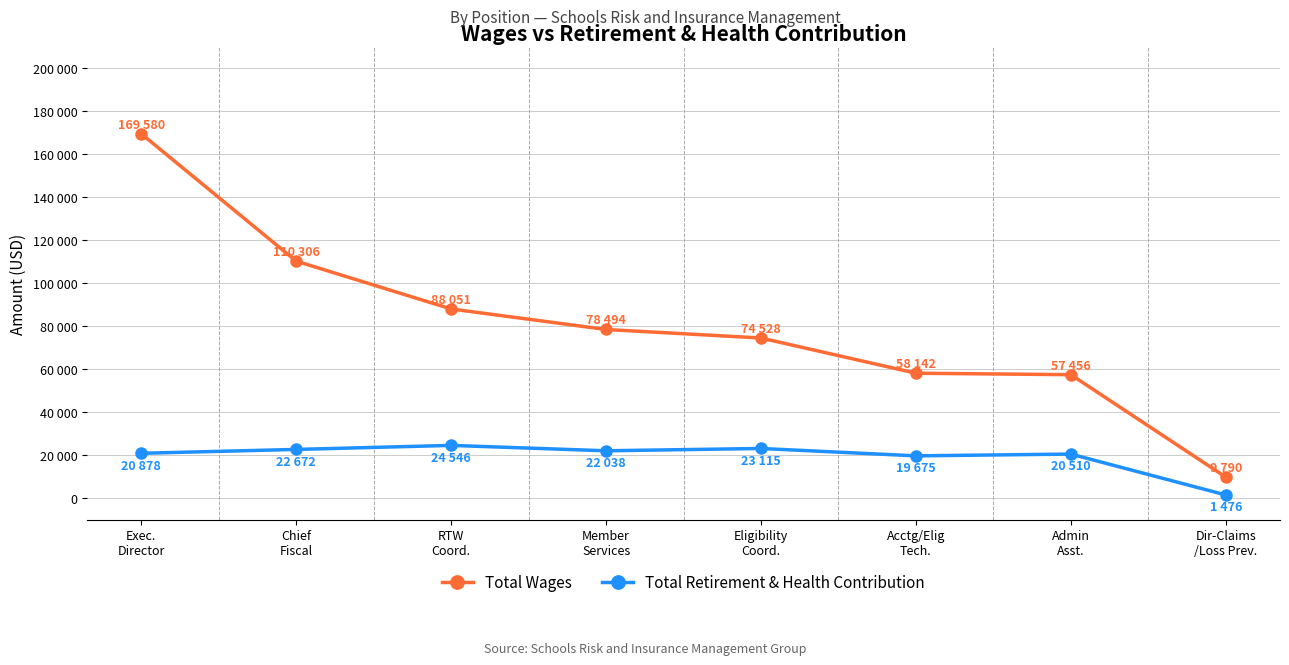

Is this an area chart (filled region under the line)?

No